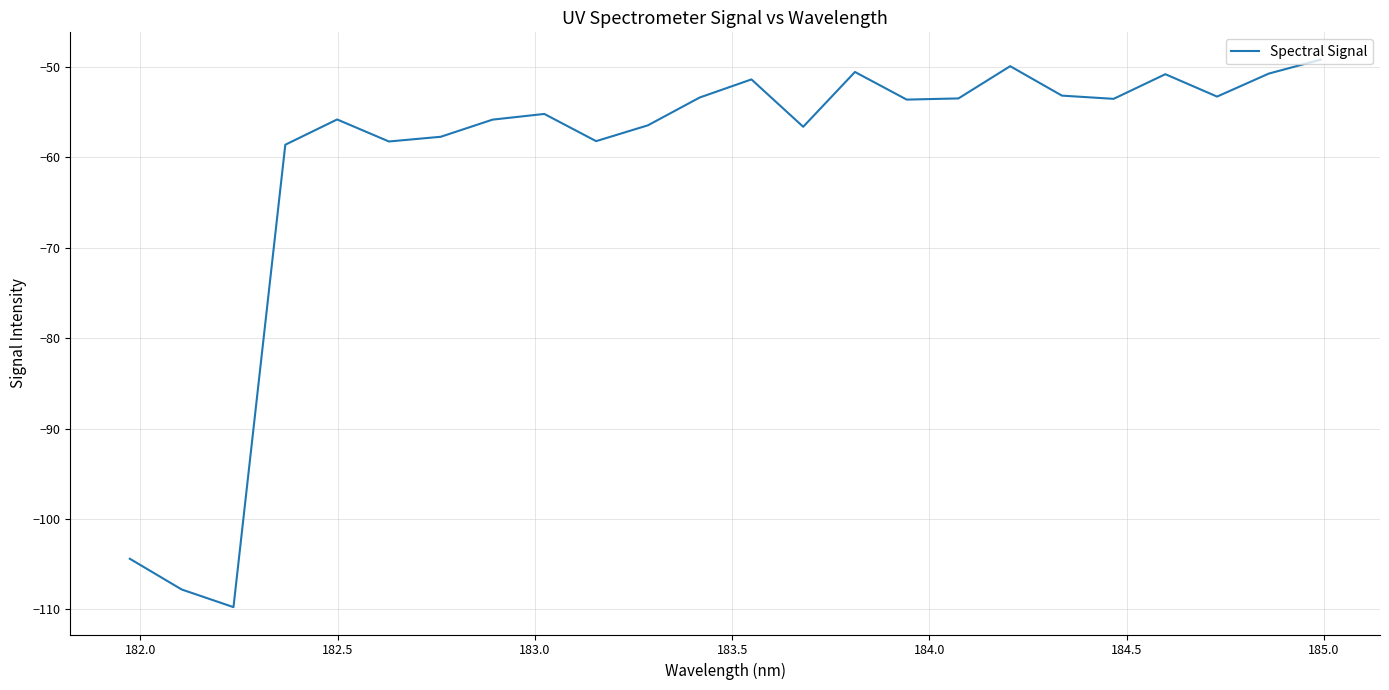

What is the difference between the maximum and minimum values?

60.6